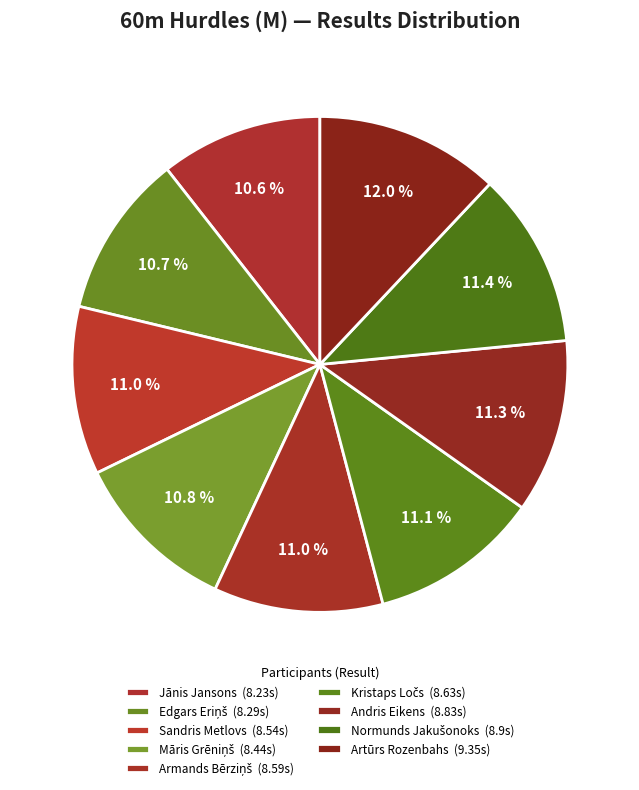

Is there any slice that represents more than half of the pie?

No